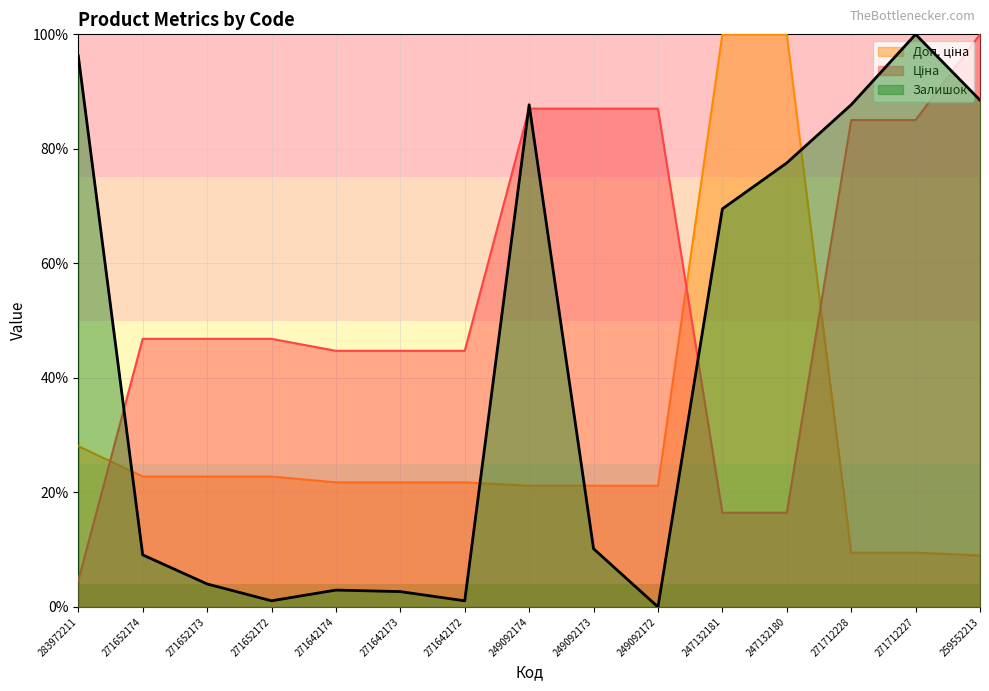

List the labels in order of Залишок value, smallest first.

249092172, 271652172, 271642172, 271642173, 271642174, 271652173, 271652174, 249092173, 247132181, 247132180, 249092174, 271712228, 259552213, 283972211, 271712227